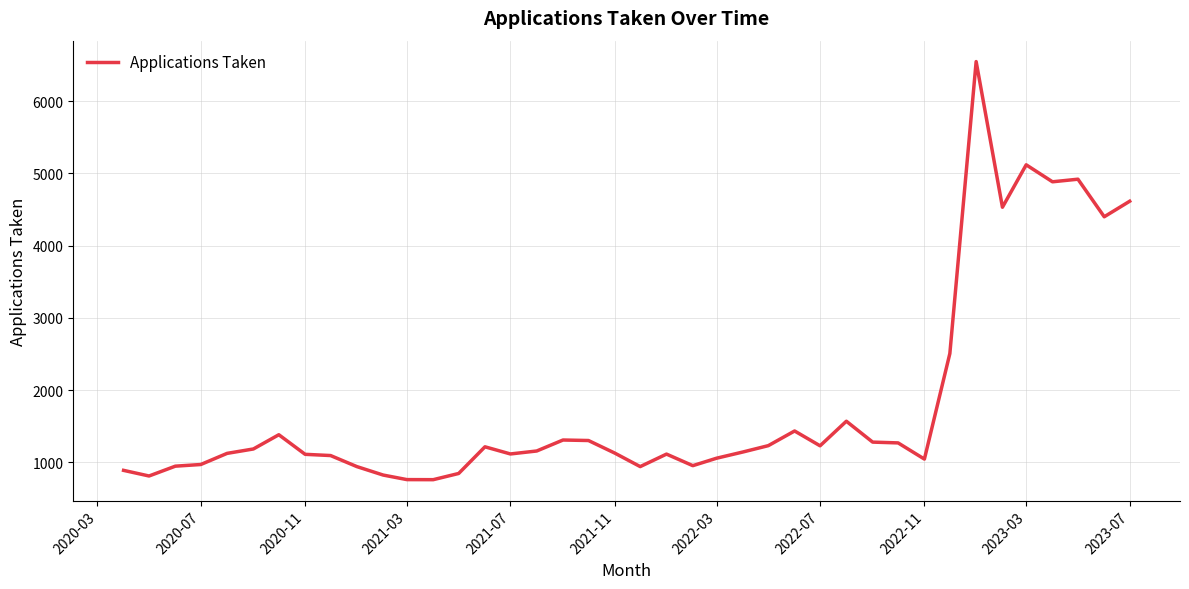

What is the difference between the maximum and minimum values?

5787